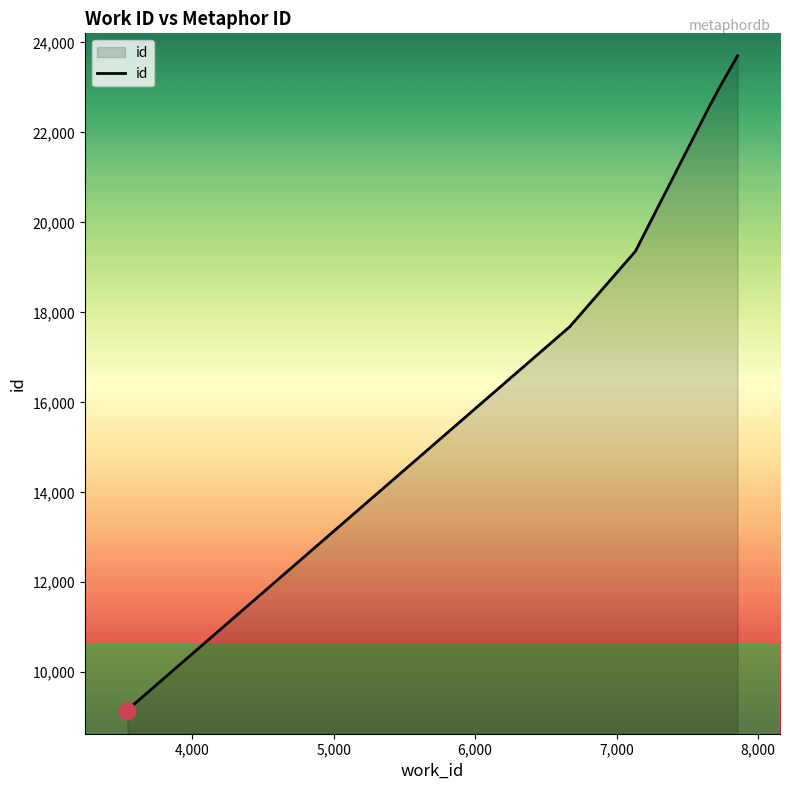

What is the smallest value displayed?

9133